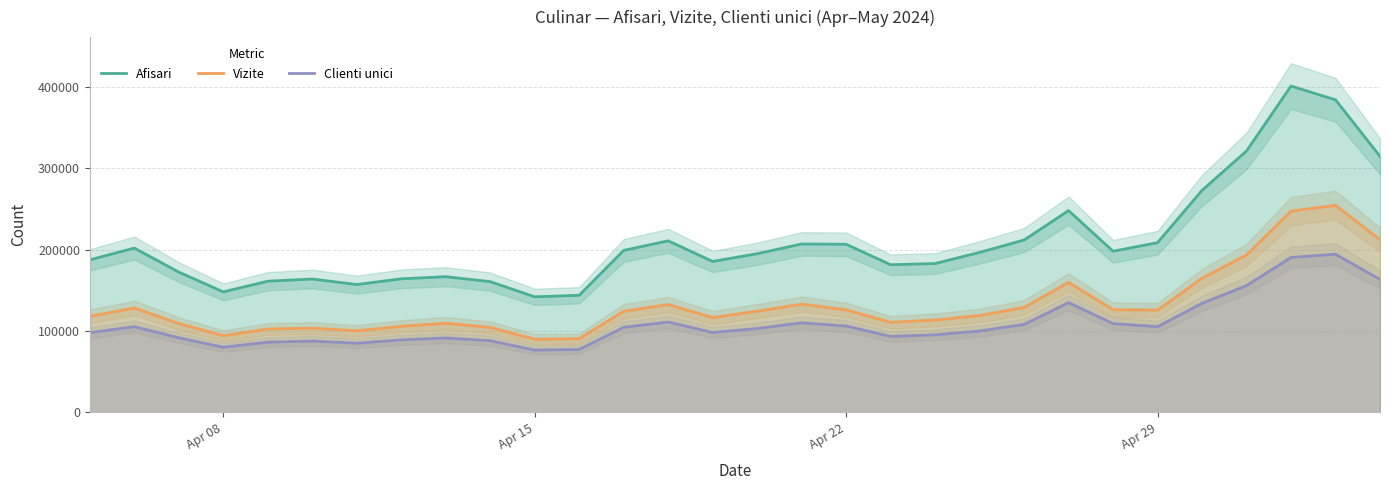

What are all the series names shown in the legend?

Afisari, Vizite, Clienti unici